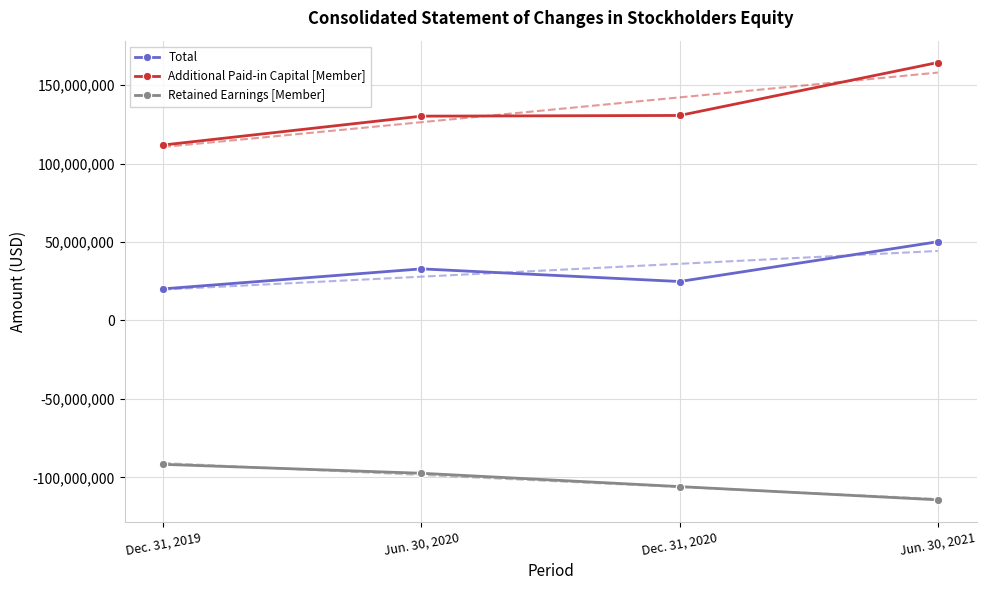

What is the label of the 2nd point from the right?

Dec. 31, 2020